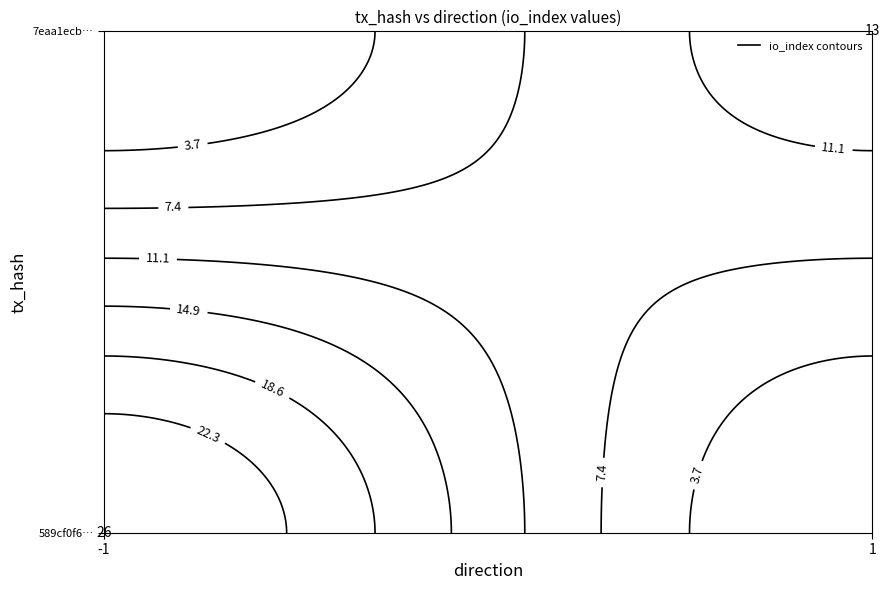

Rank the series at direction from lowest to highest value.

589cf0f6af4f724f335999e3f3e31a917a33a66, 7eaa1ecb38575bbaa529620c34f0953672dc18d